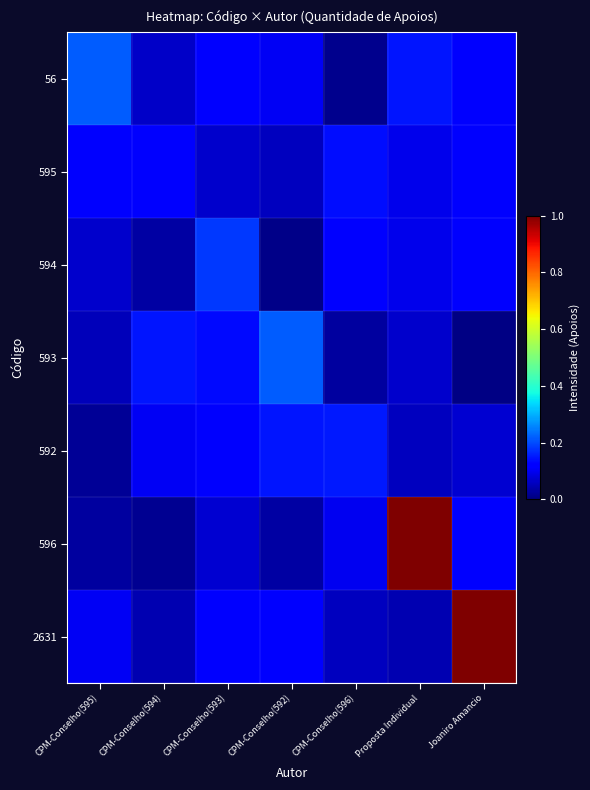

What is the difference between the highest and lowest values at CPM-Conselho(594)?

0.1